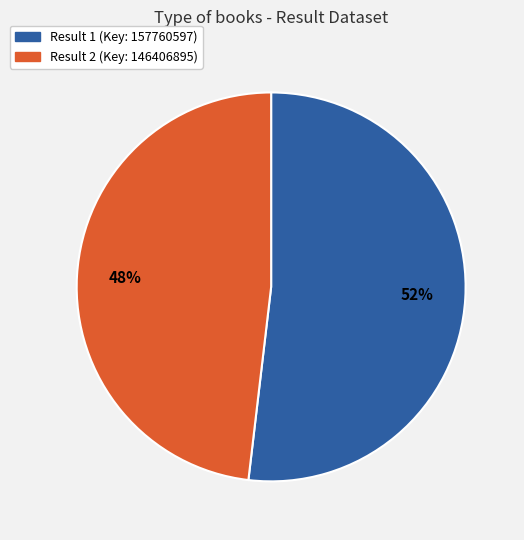

Combined, do Result 2 (Key: 146406895) and Result 1 (Key: 157760597) account for over 50%?

Yes